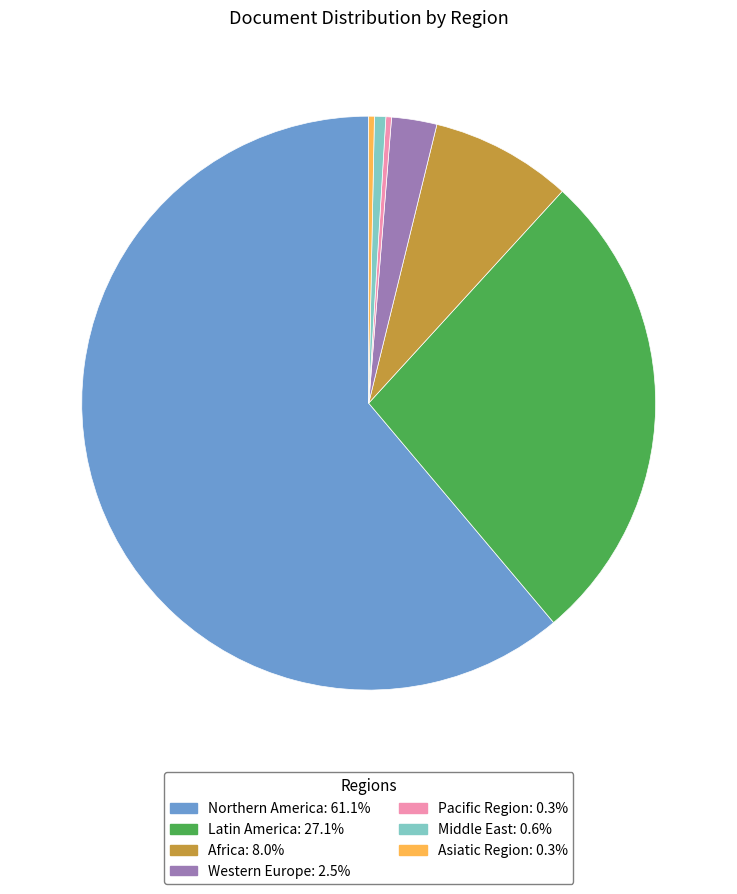

Do Western Europe and Pacific Region together represent more than half of the pie?

No